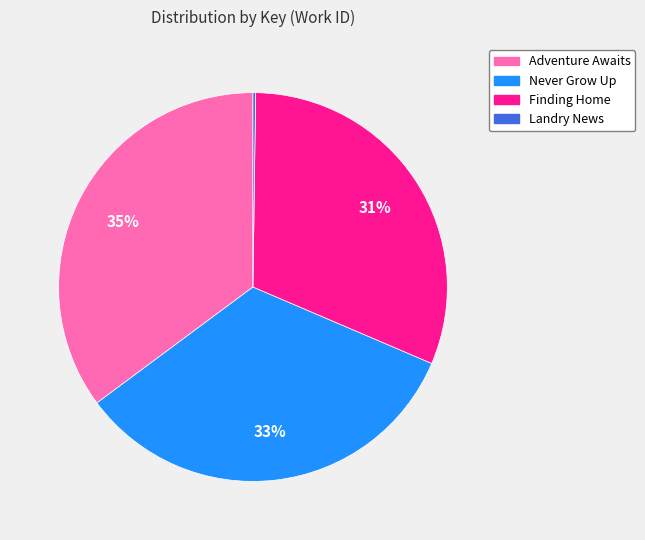

To the nearest percent, what percentage of the pie is Never Grow Up?

33%